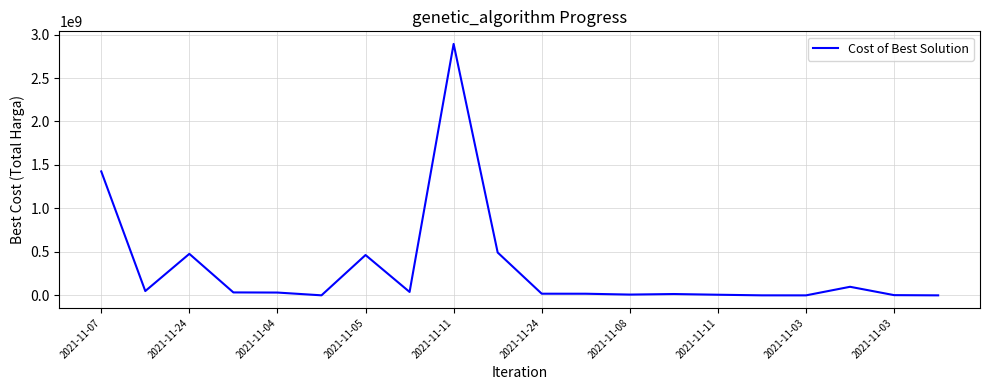

What is the greatest value displayed?

2892122000